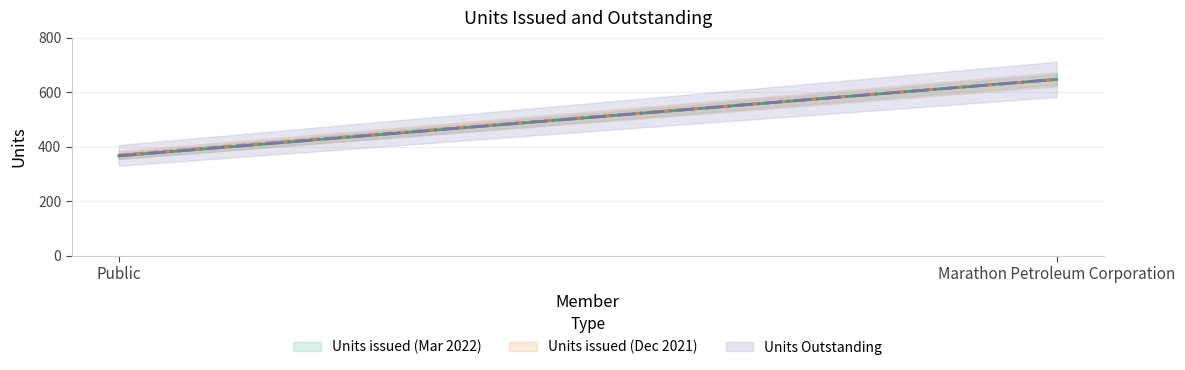

How many Units Outstanding values are between 366 and 647?

2